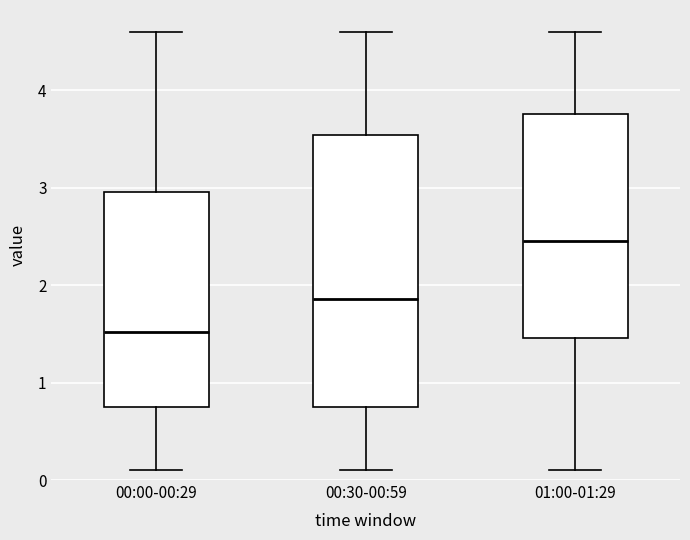

Which box's median line is the lowest?

00:00-00:29